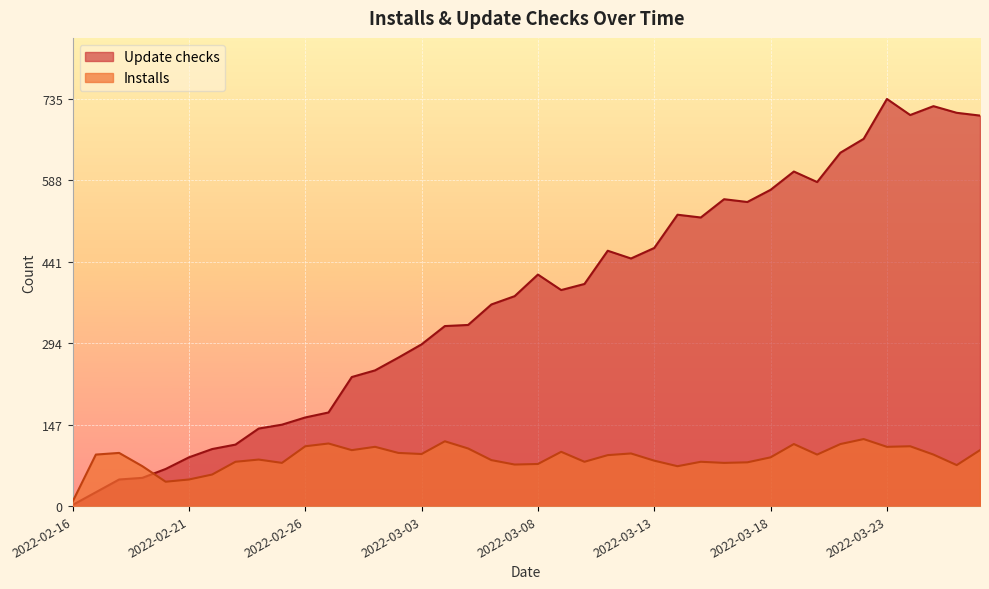

How many values in the Update checks series exceed 390?

19